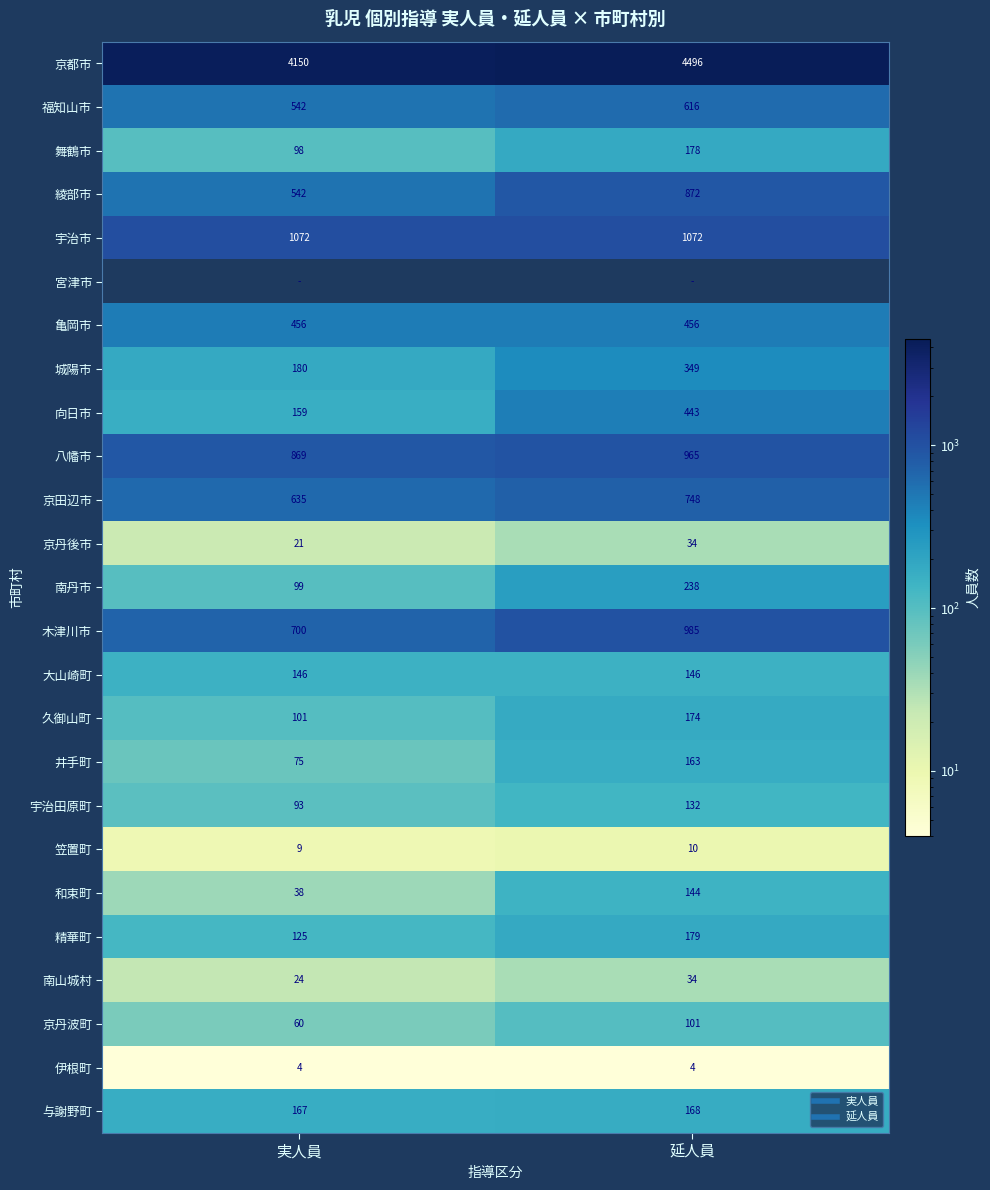

Rank the series at 実人員 from highest to lowest value.

京都市, 宇治市, 八幡市, 木津川市, 京田辺市, 福知山市, 綾部市, 亀岡市, 城陽市, 与謝野町, 向日市, 大山崎町, 精華町, 久御山町, 南丹市, 舞鶴市, 宇治田原町, 井手町, 京丹波町, 和束町, 南山城村, 京丹後市, 笠置町, 伊根町, 宮津市